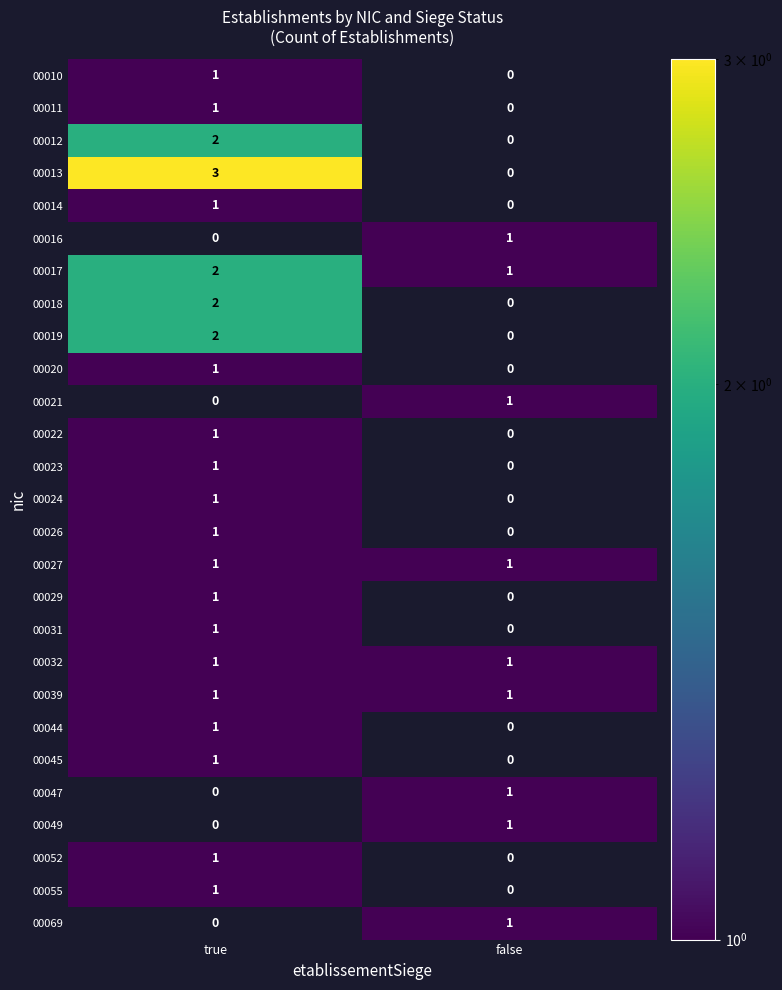

At which category does the chart reach its peak across all series?

true